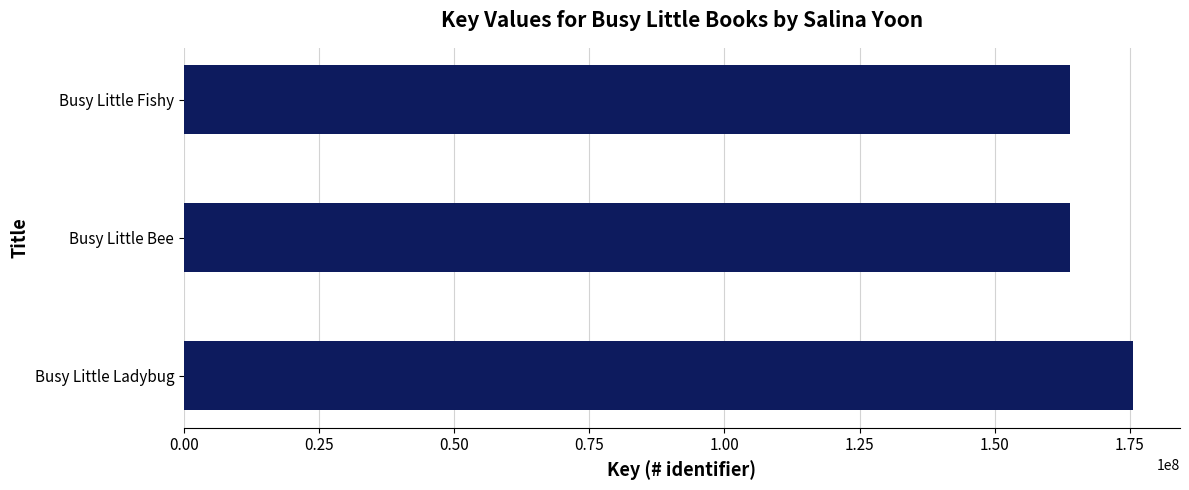

What is the ratio of the value at Busy Little Ladybug to the value at Busy Little Bee?

1.1